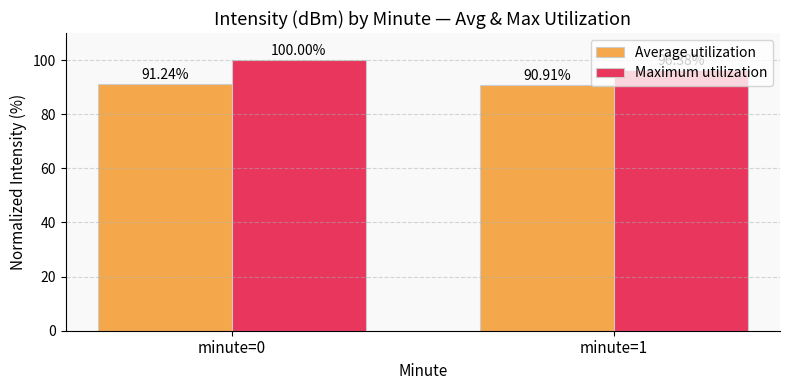

Is the value of Average utilization at minute=1 greater than the value of Maximum utilization at minute=1?

No